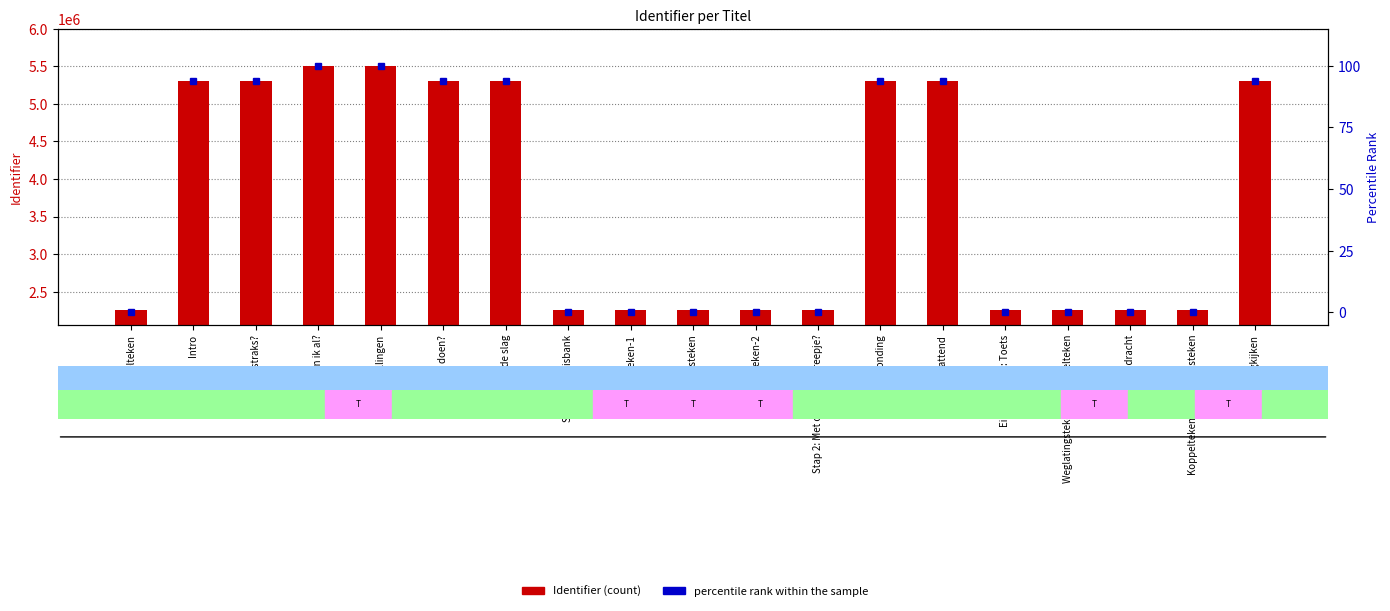

What is the label of the 5th bar from the right?

Eindopdracht: Toets